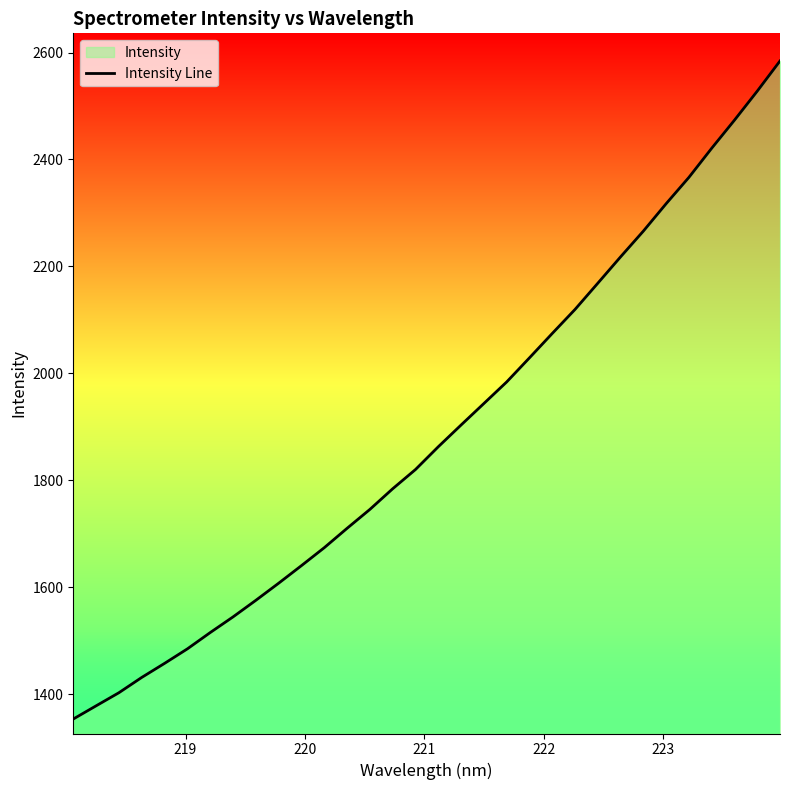

What is the minimum value shown in the chart?

1353.5